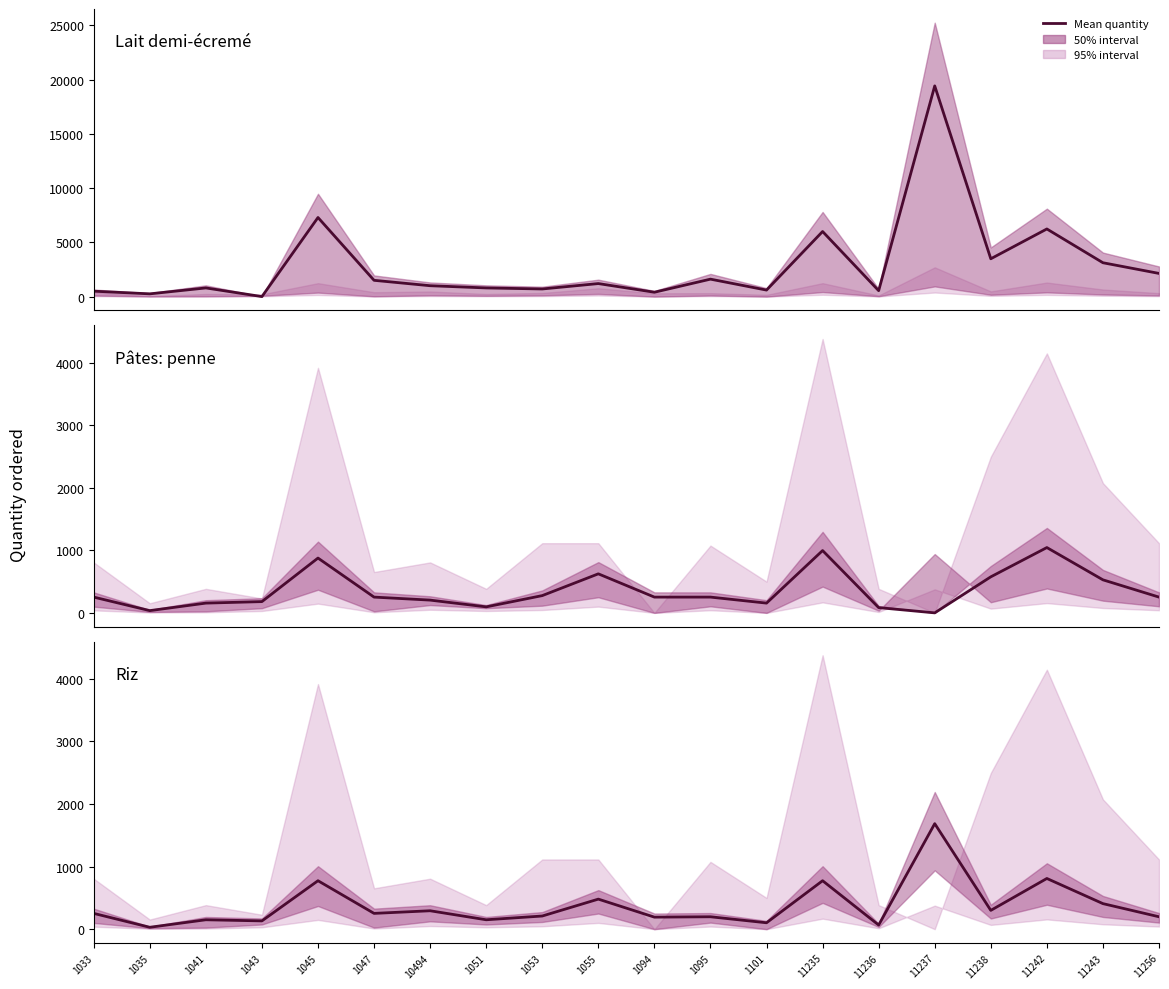

How many data points in Pâtes: penne are less than 252?

8